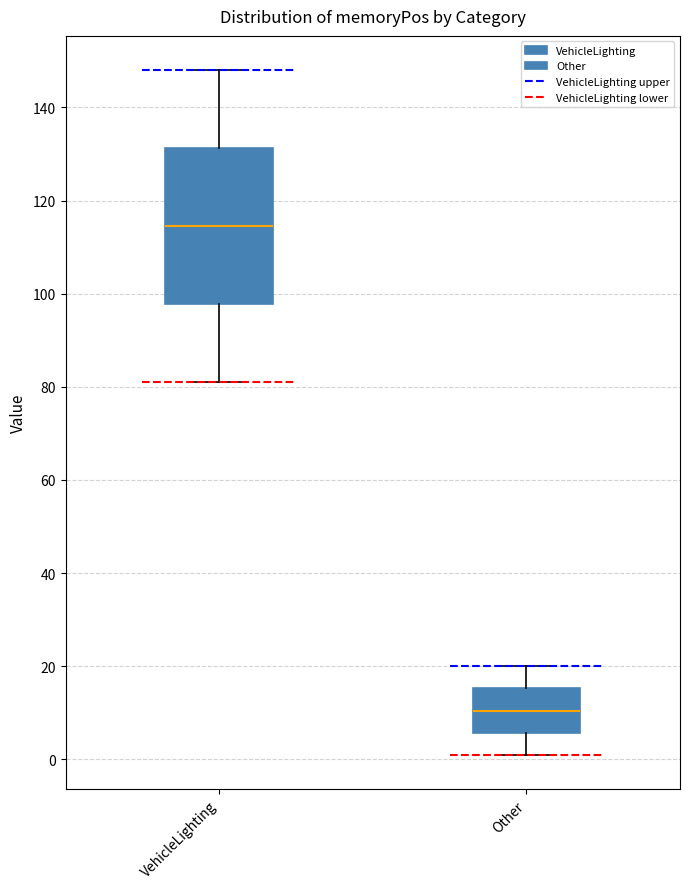

Reading left to right, read every box against the y-axis: the position of its median line, the range the box covers, and the ends of its whiskers. The values are not printed on the chart, so give them approximately, as read against the axis.

VehicleLighting: median 114, box 98 to 132, whiskers 82 to 148
Other: median 10, box 6 to 16, whiskers 2 to 20